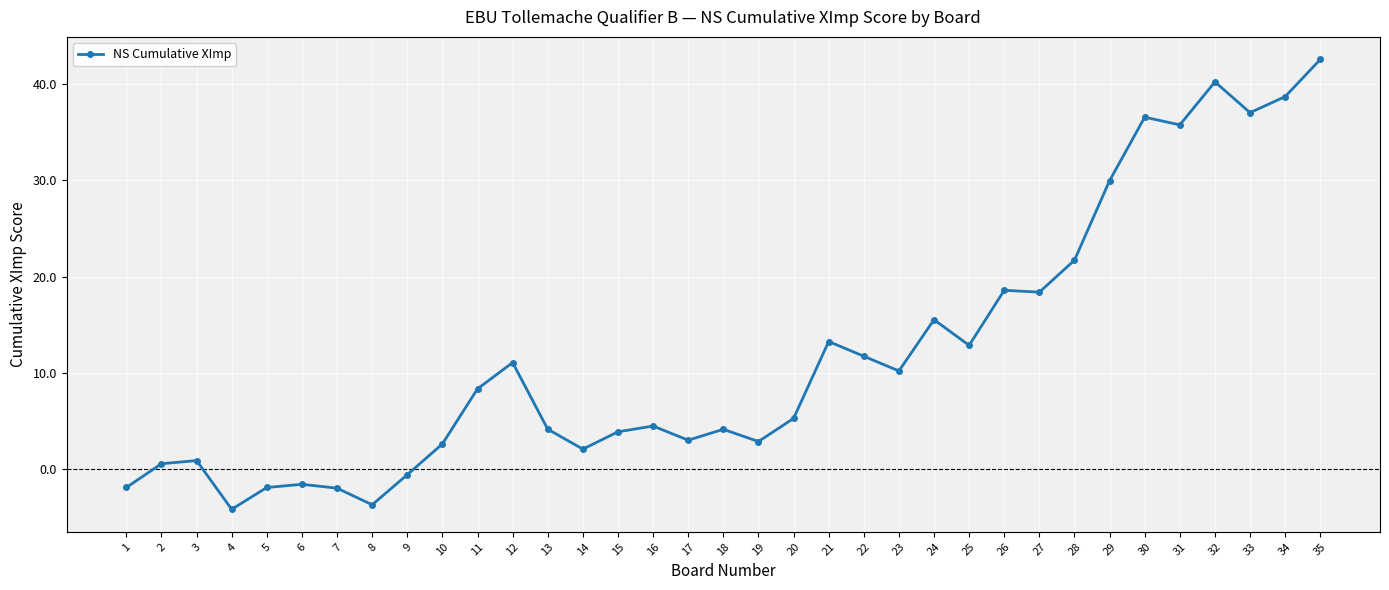

At which category does the chart reach its peak across all series?

35